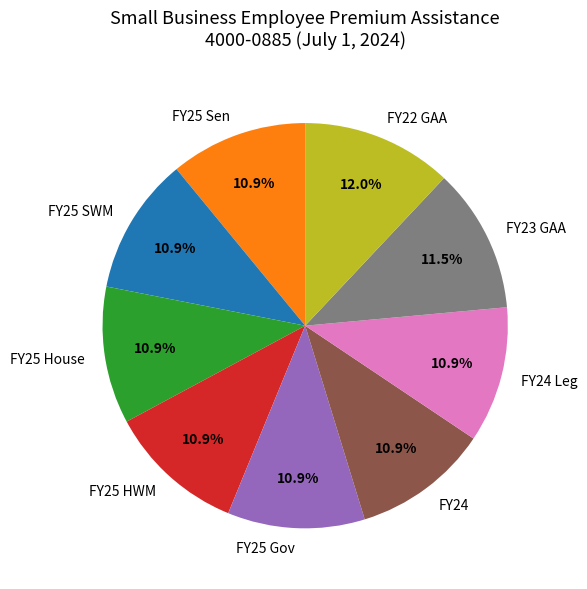

Is FY25 SWM the majority of the pie?

No